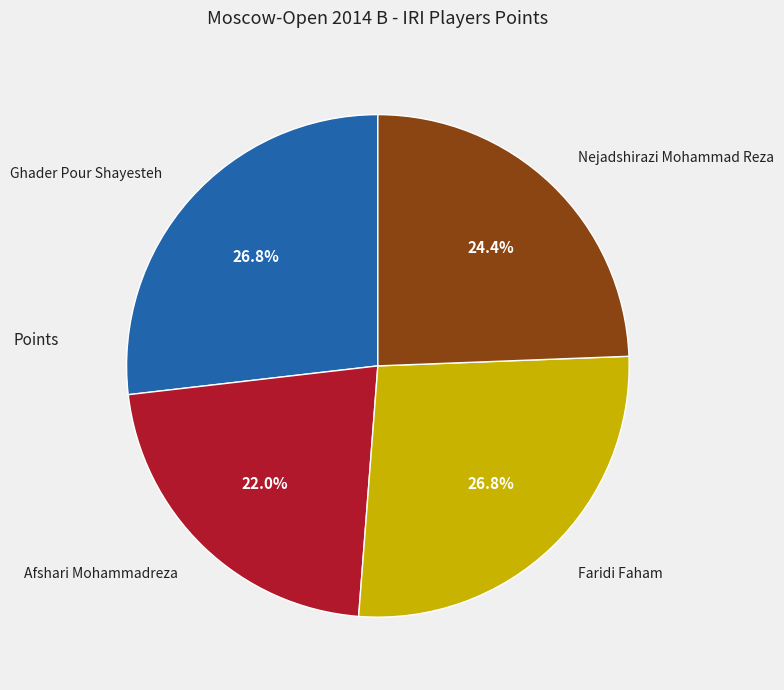

How many slices are in this pie chart?

4